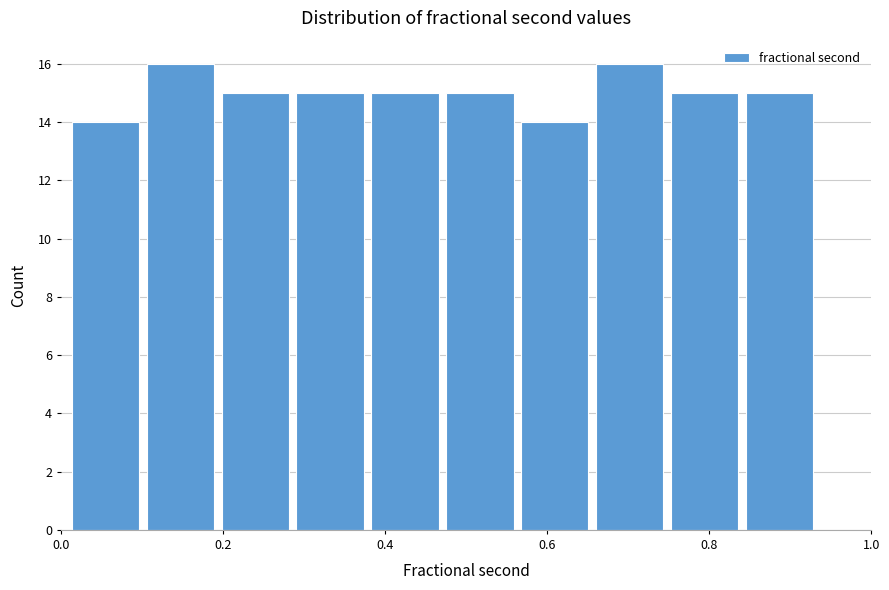

Reading left to right, list every bar in this chart as the range it spans on the x-axis followed by its height. Neither the bar edges nor the heights are printed on the chart, so give them approximately, as read against the axes.

0.00 to 0.10: 14
0.10 to 0.20: 16
0.20 to 0.28: 15
0.28 to 0.38: 15
0.38 to 0.48: 15
0.48 to 0.56: 15
0.56 to 0.66: 14
0.66 to 0.74: 16
0.74 to 0.84: 15
0.84 to 0.94: 15